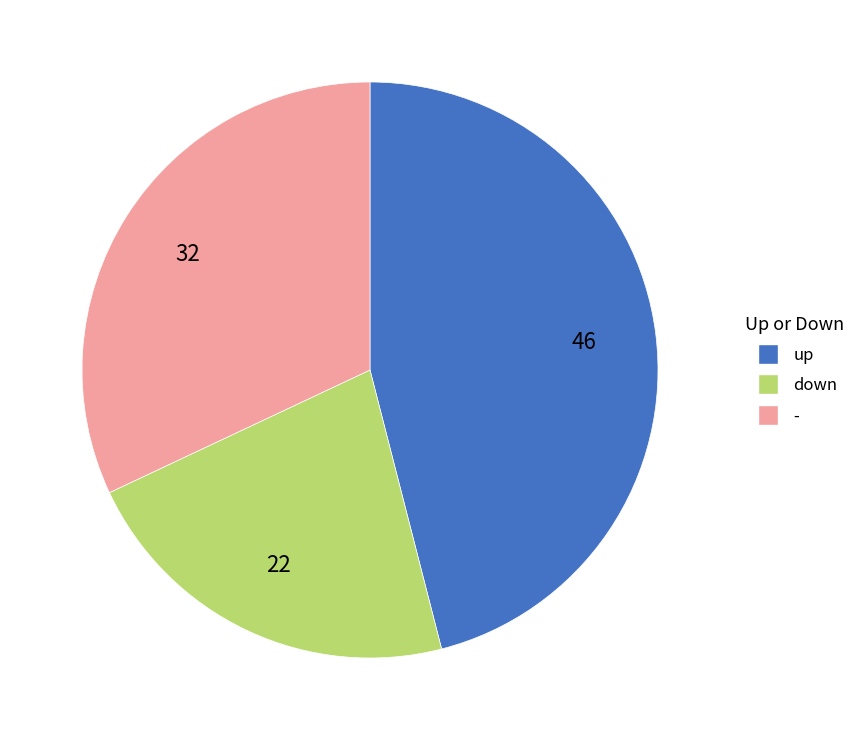

Does down account for over 50% of the chart?

No